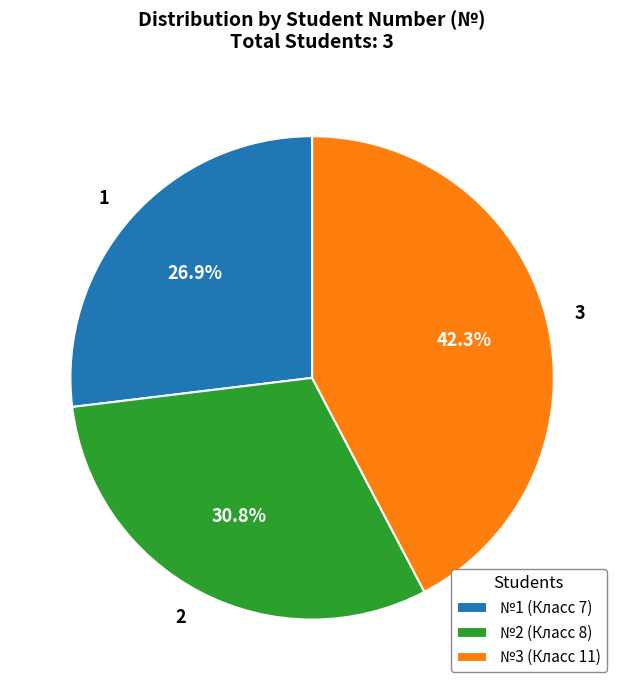

Does any single category account for the majority?

No